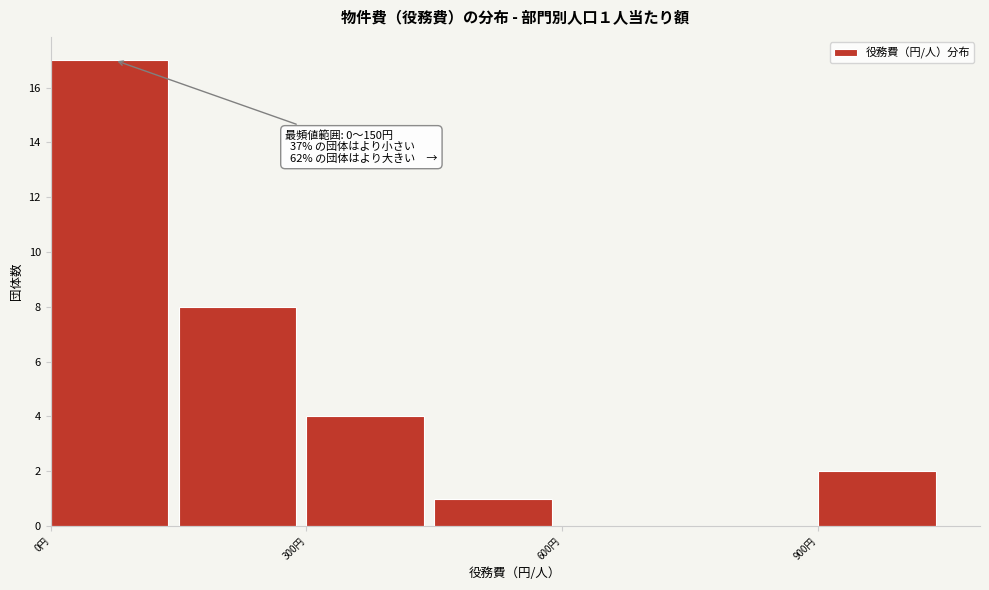

Read against the x-axis, roughly where is the centre of the tallest bar?

50